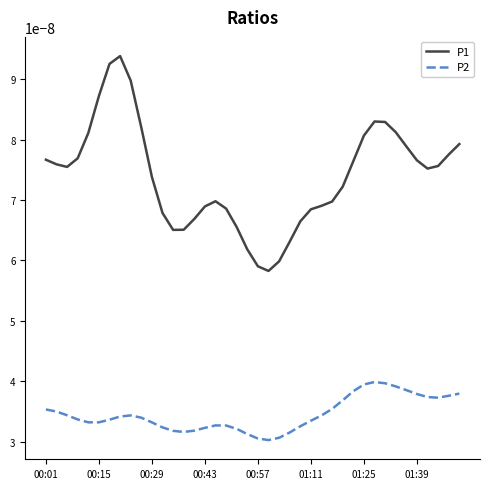

True or false: P2 and P1 intersect in this chart.

False